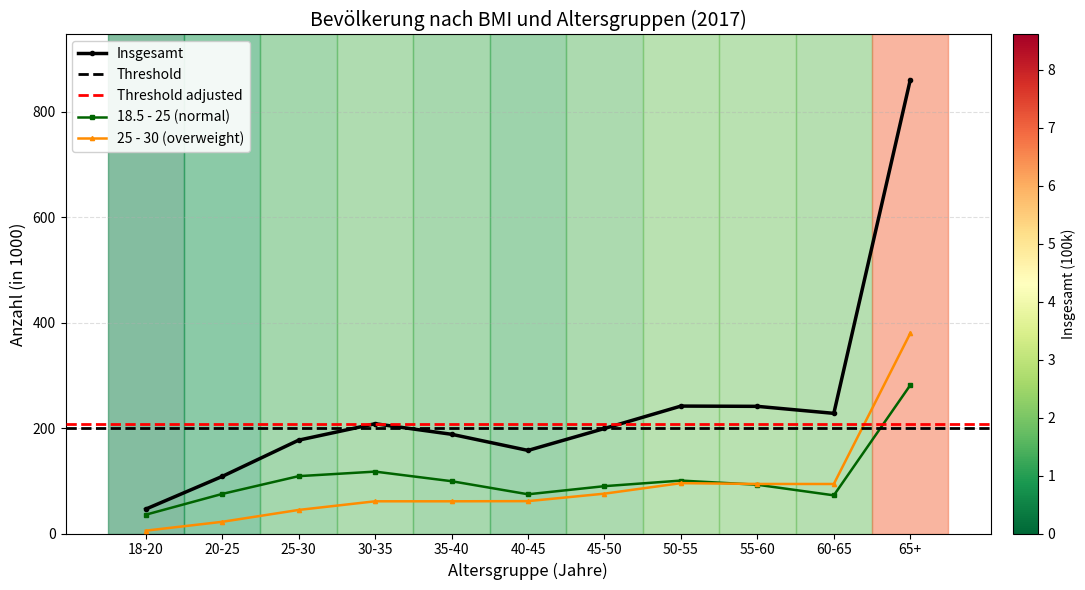

Which series has the widest spread of values?

Insgesamt